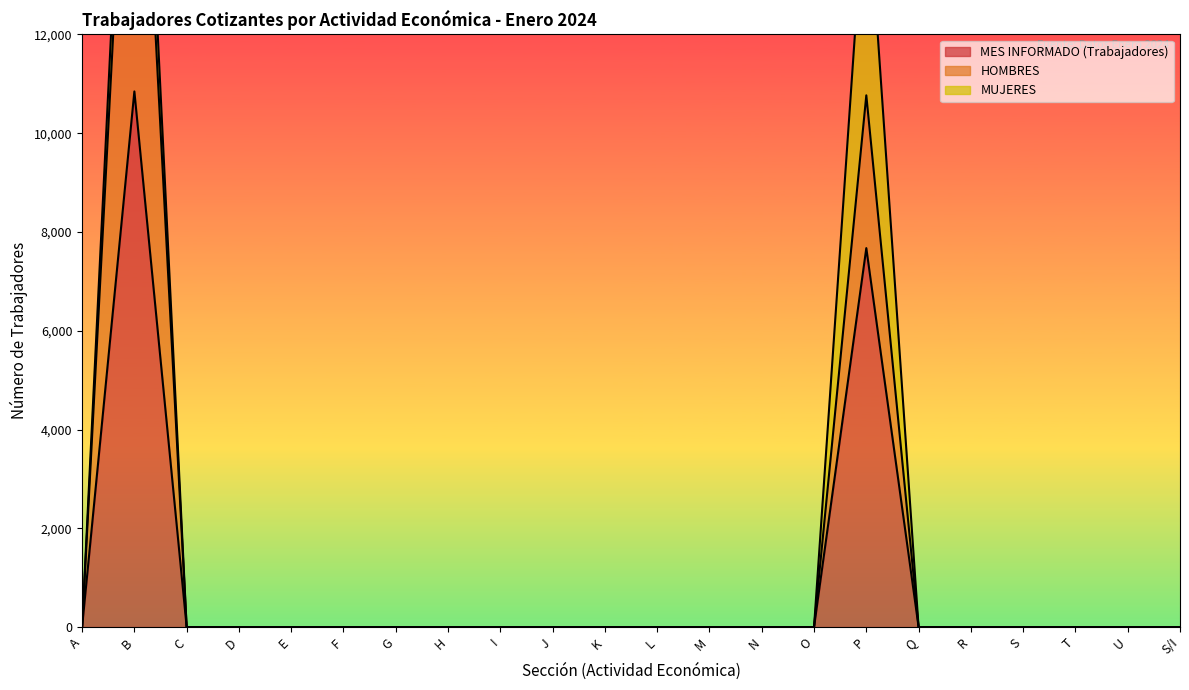

Which series has the largest range (max minus min)?

HOMBRES